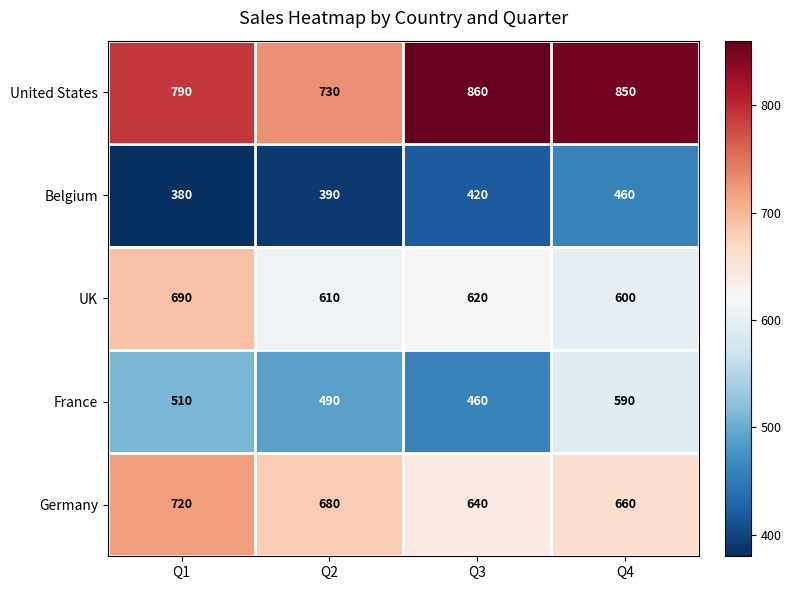

Count the Belgium values in the range 390 to 460.

3